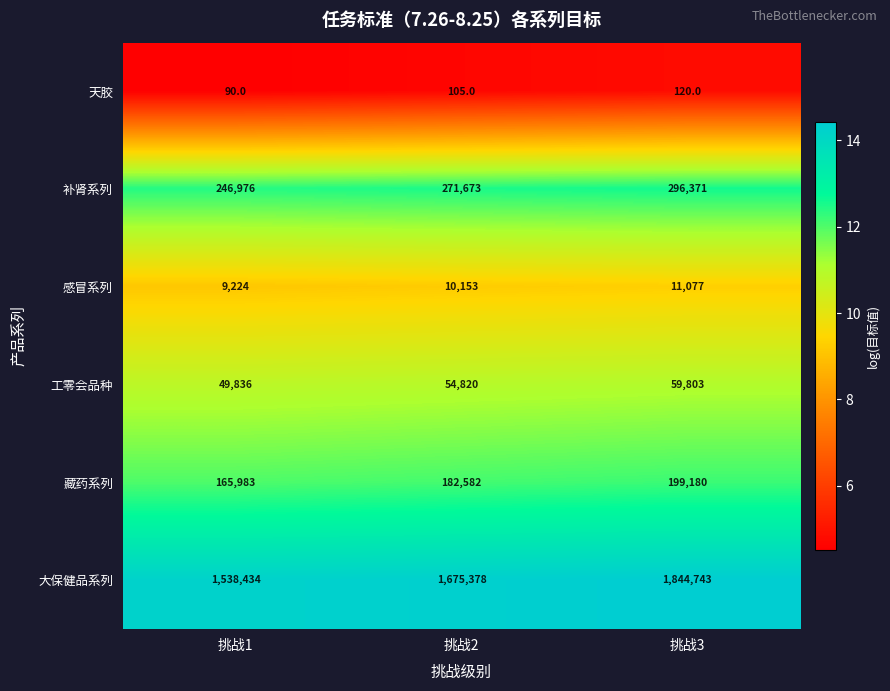

The 补肾系列 series shows 246976 at 挑战1. True or false?

True